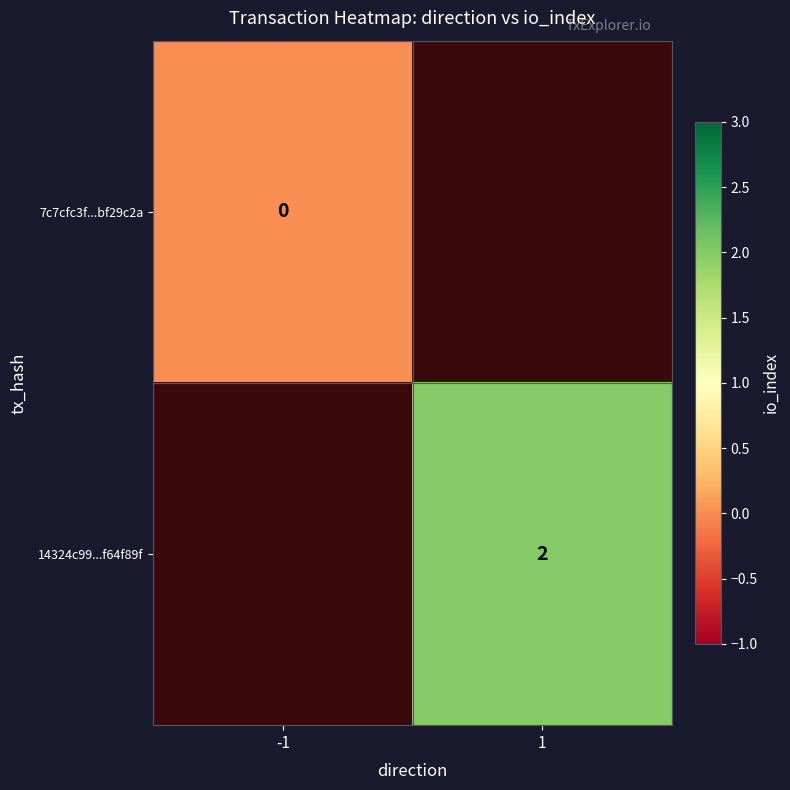

True or false: 14324c99...f64f89f has a value of 2 at 1.

True